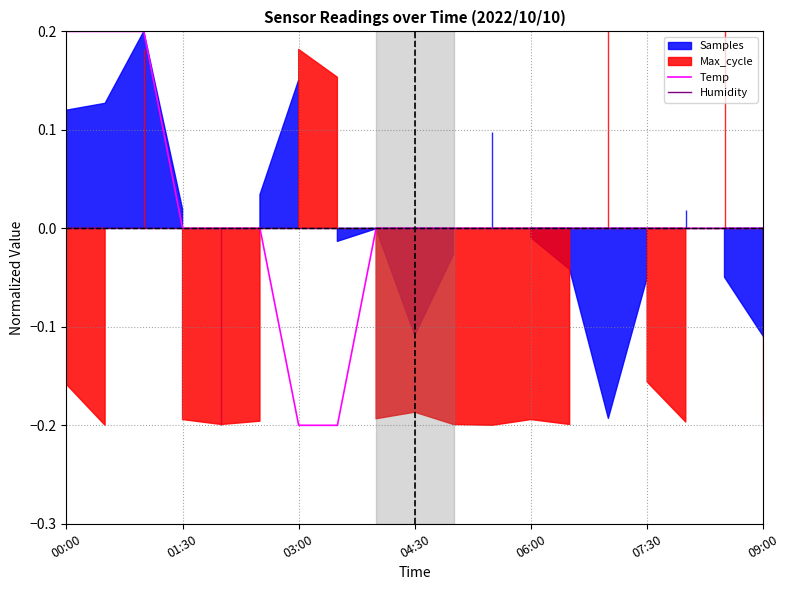

Which series has the largest total across all categories?

Temp